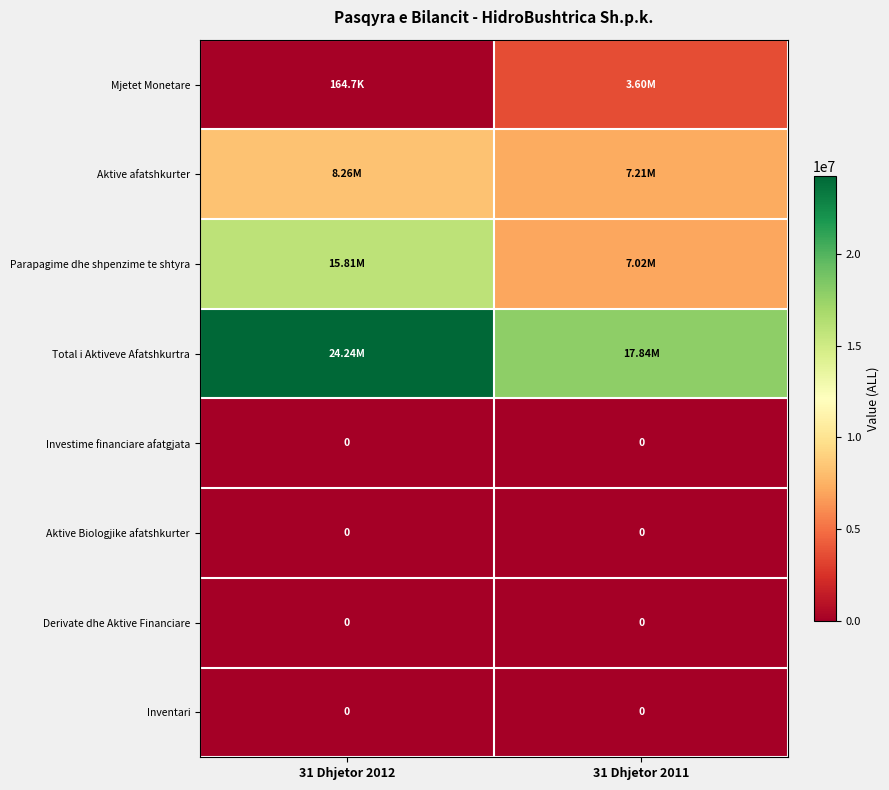

Which category has the lowest value across all series?

31 Dhjetor 2012